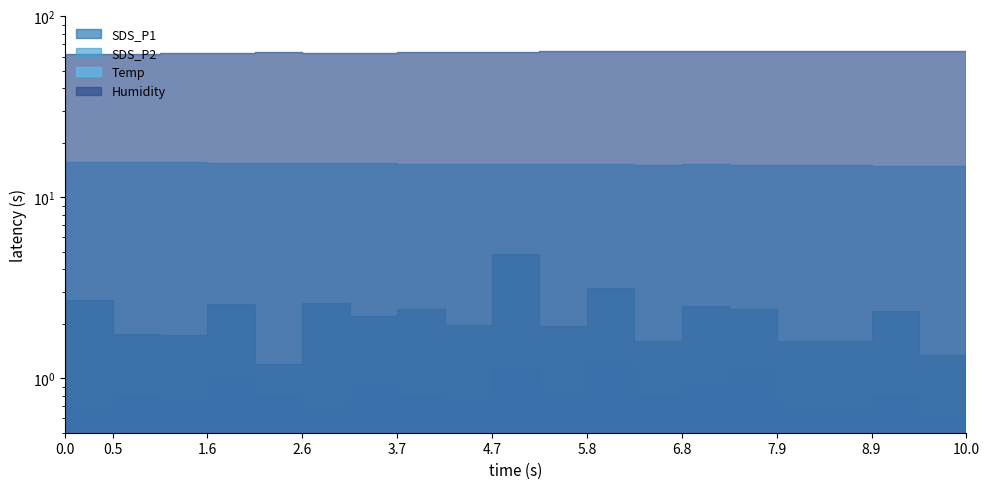

Is it true that Temp equals 15.4 at 00:08?

True